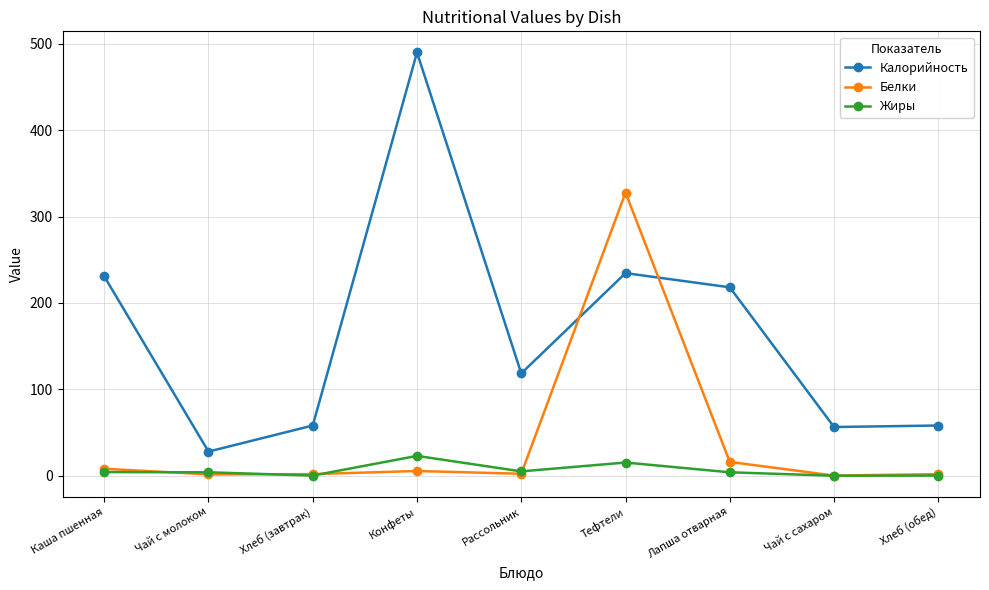

How many distinct data groups are displayed?

3